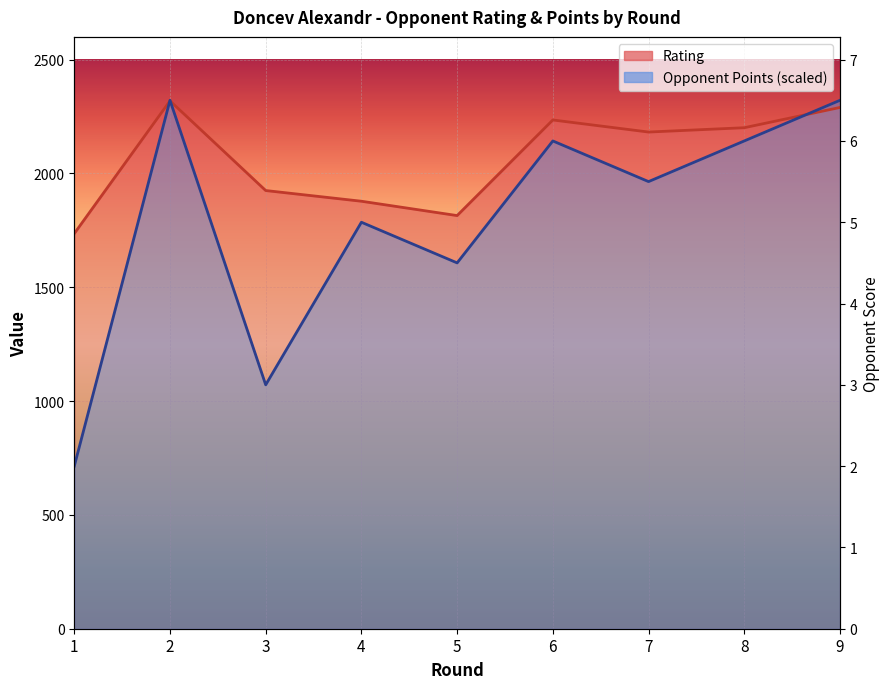

Rank the categories by Rating value from highest to lowest.

2, 9, 6, 8, 7, 3, 4, 5, 1